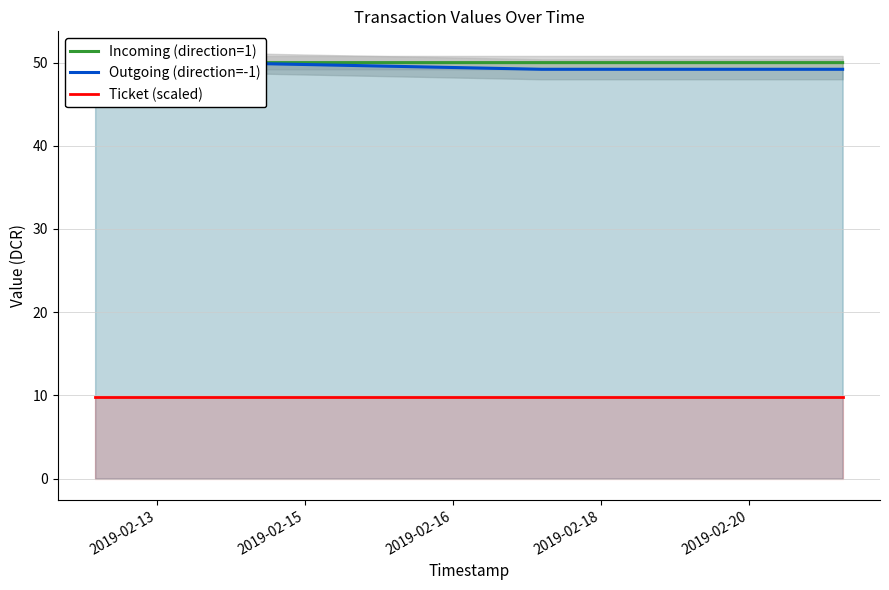

Which series changed the most between 2019-02-13 and 2019-02-18?

Incoming (direction=1)